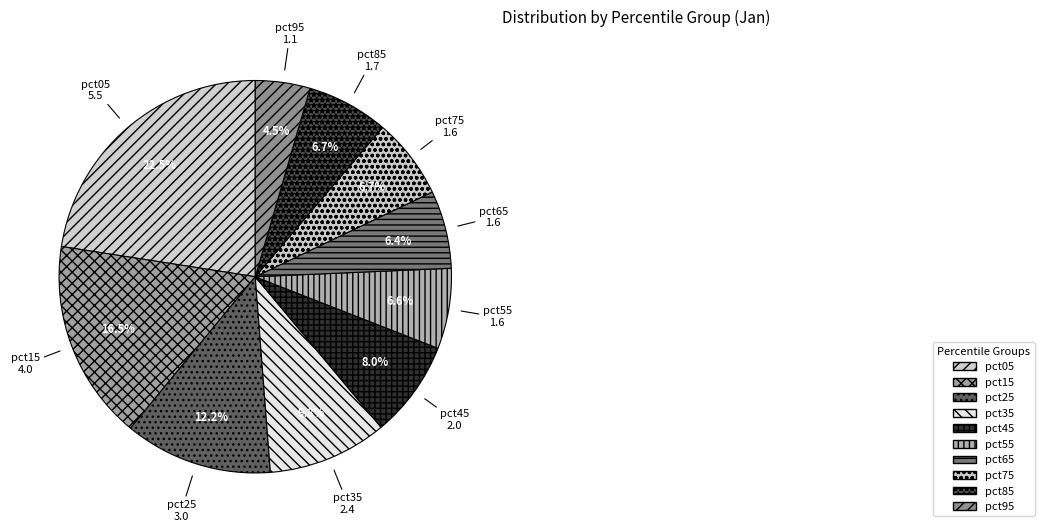

What is the total percentage of pct15 and pct45?

24.5%